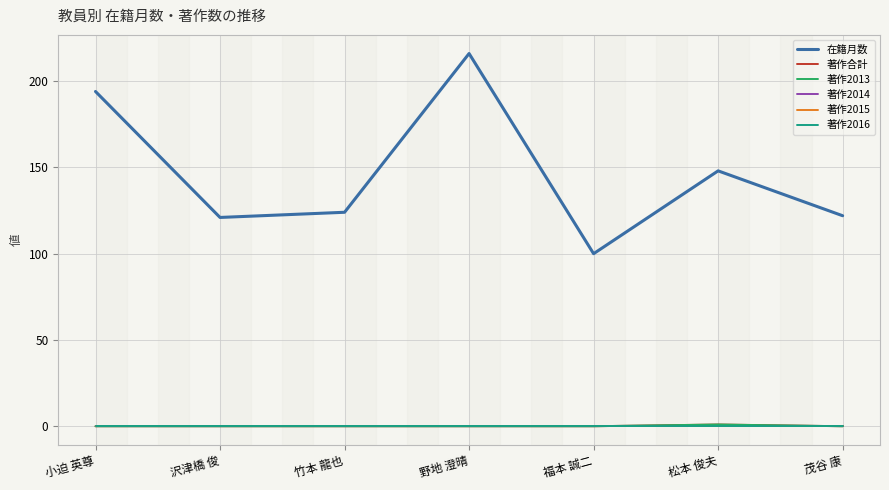

Reading left to right, what are all the values shown in this chart?

在籍月数: 小迫 英尊=194	沢津橋 俊=121	竹本 龍也=124	野地 澄晴=216	福本 誠二=100	松本 俊夫=148	茂谷 康=122
著作合計: 小迫 英尊=0	沢津橋 俊=0	竹本 龍也=0	野地 澄晴=0	福本 誠二=0	松本 俊夫=1	茂谷 康=0
著作2013: 小迫 英尊=0	沢津橋 俊=0	竹本 龍也=0	野地 澄晴=0	福本 誠二=0	松本 俊夫=1	茂谷 康=0
著作2014: 小迫 英尊=0	沢津橋 俊=0	竹本 龍也=0	野地 澄晴=0	福本 誠二=0	松本 俊夫=0	茂谷 康=0
著作2015: 小迫 英尊=0	沢津橋 俊=0	竹本 龍也=0	野地 澄晴=0	福本 誠二=0	松本 俊夫=0	茂谷 康=0
著作2016: 小迫 英尊=0	沢津橋 俊=0	竹本 龍也=0	野地 澄晴=0	福本 誠二=0	松本 俊夫=0	茂谷 康=0